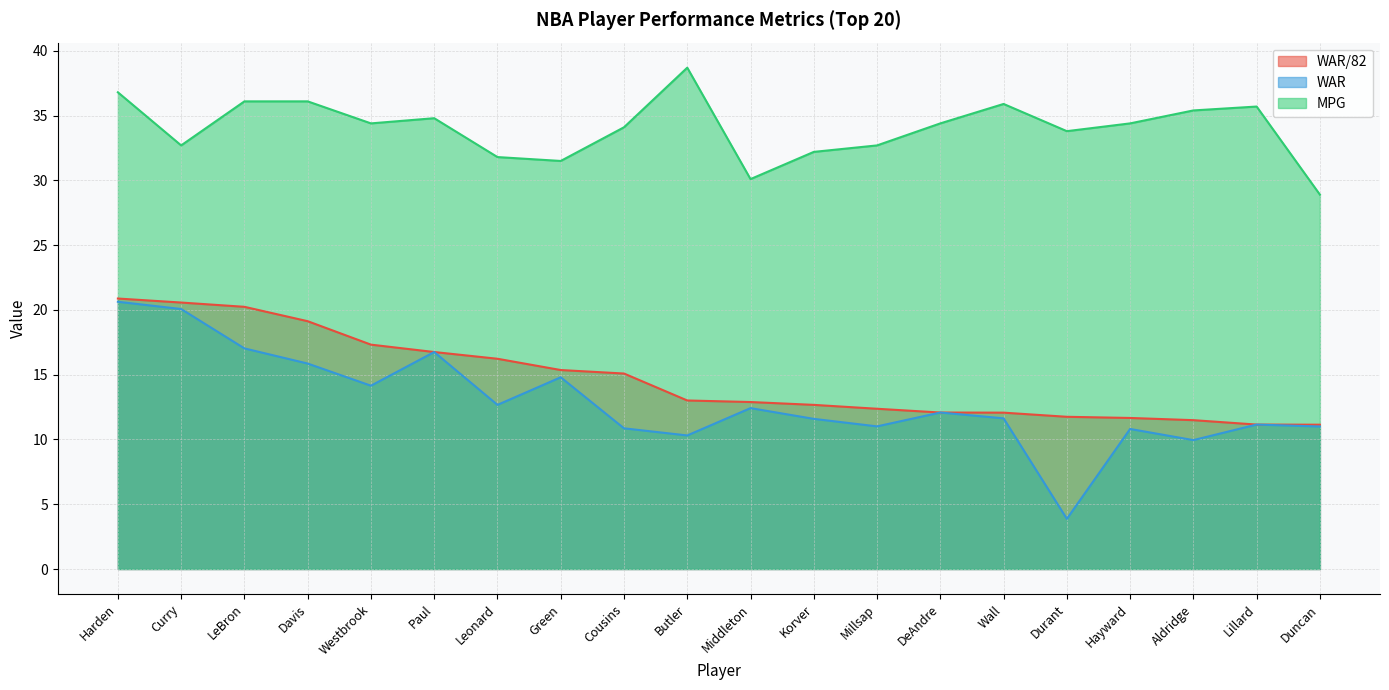

At LeBron, list the series in order from smallest to largest.

WAR, WAR/82, MPG